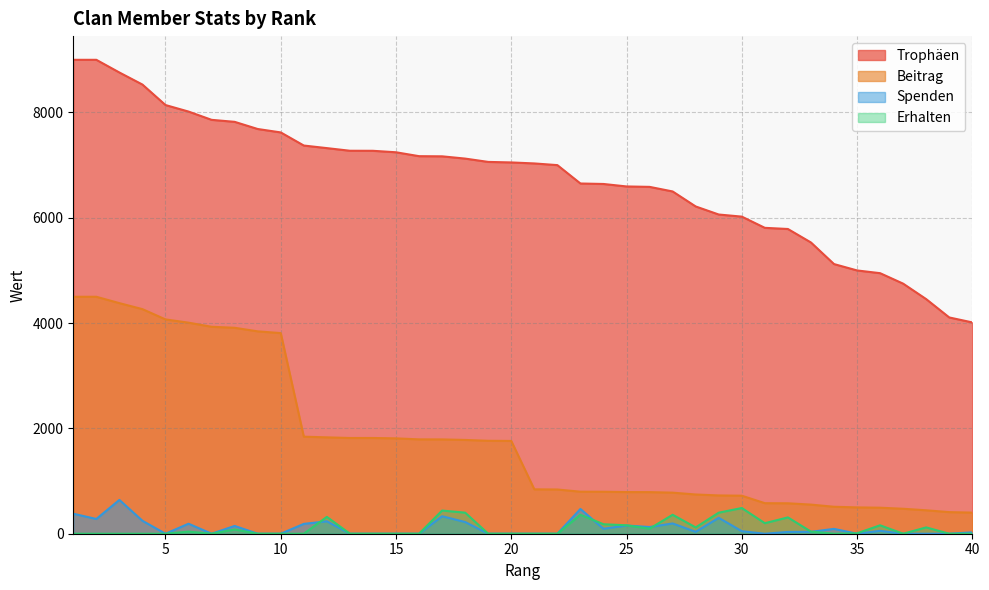

Is the value of Spenden at 5 greater than the value of Beitrag at 1?

No